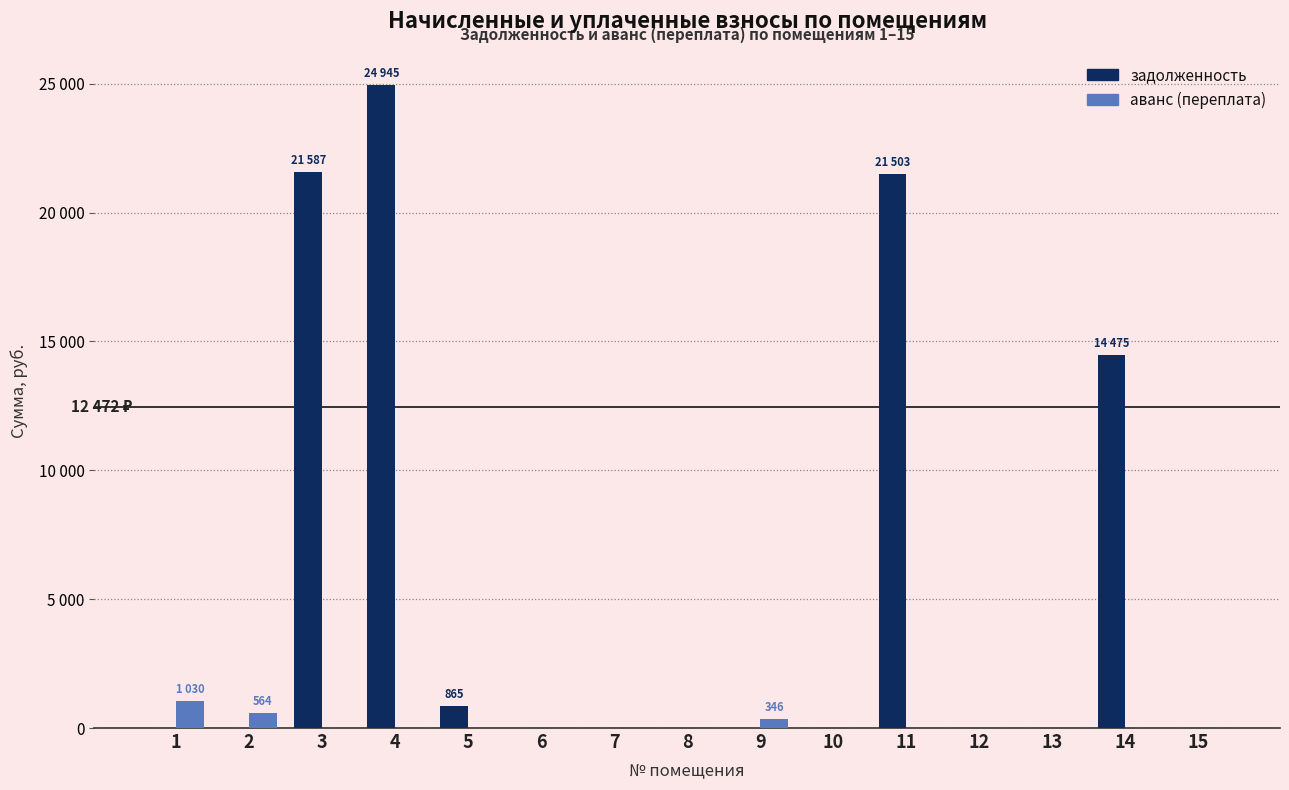

Does the chart contain stacked bars?

No